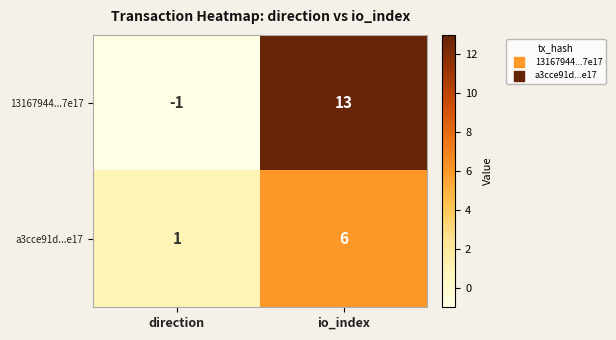

Reading left to right, list all the values displayed in this chart.

13167944...7e17: direction=-1	io_index=13
a3cce91d...e17: direction=1	io_index=6